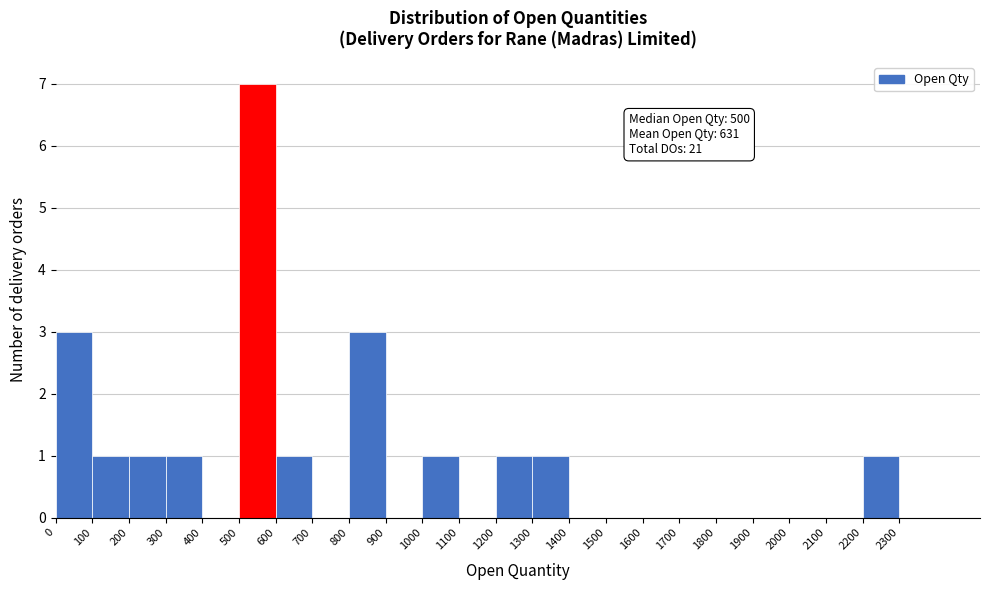

Over which range of the x-axis is the bar tallest?

500 to 600